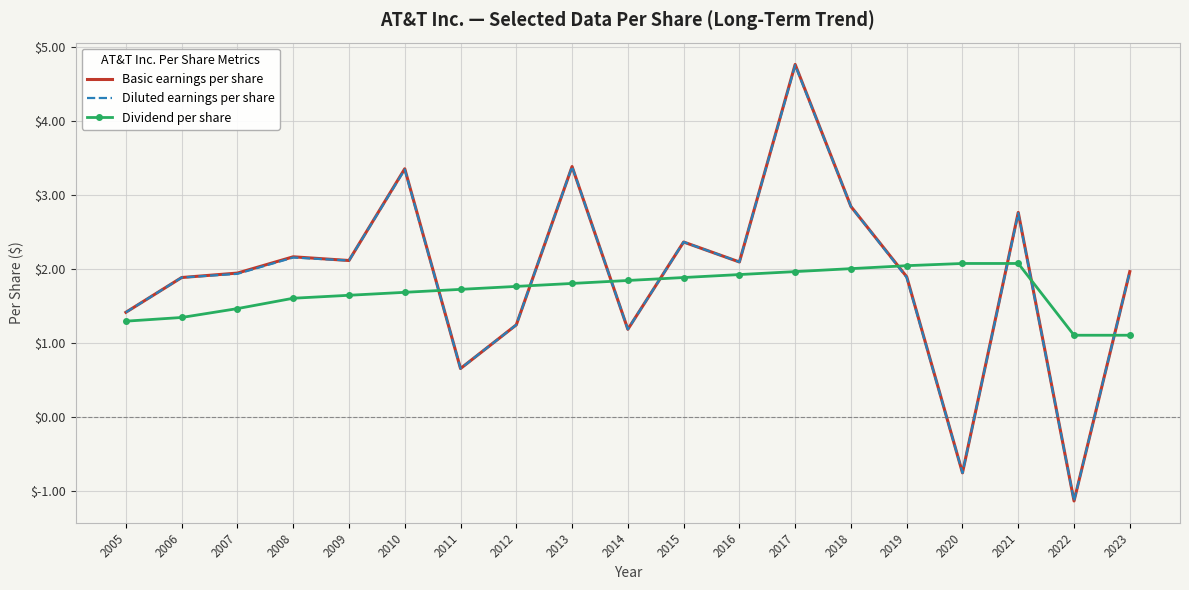

What is the sum of the Dividend per share values at 2021 and 2011?

3.8